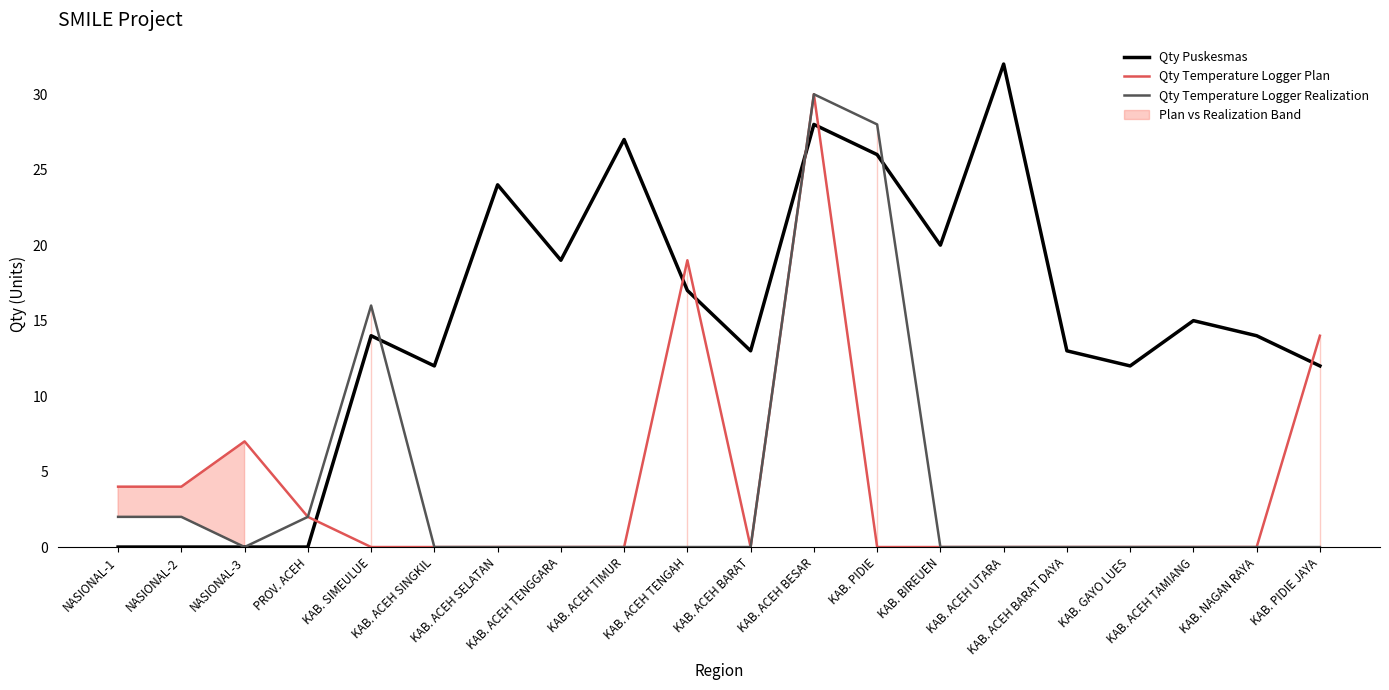

What is the difference between the highest and lowest values at KAB. BIREUEN?

20